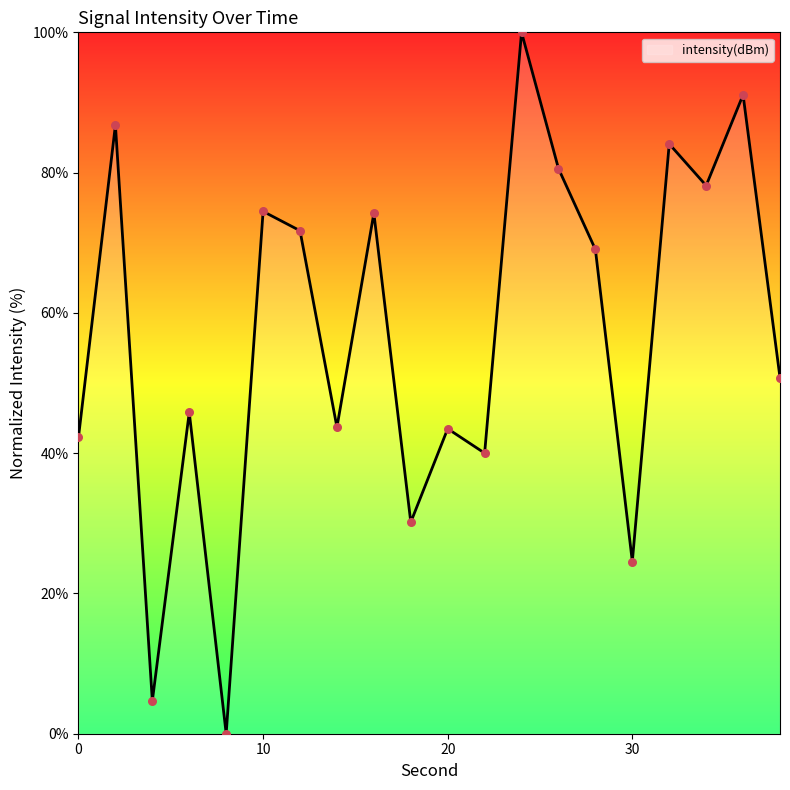

What is the difference between the maximum and minimum values?

100.0